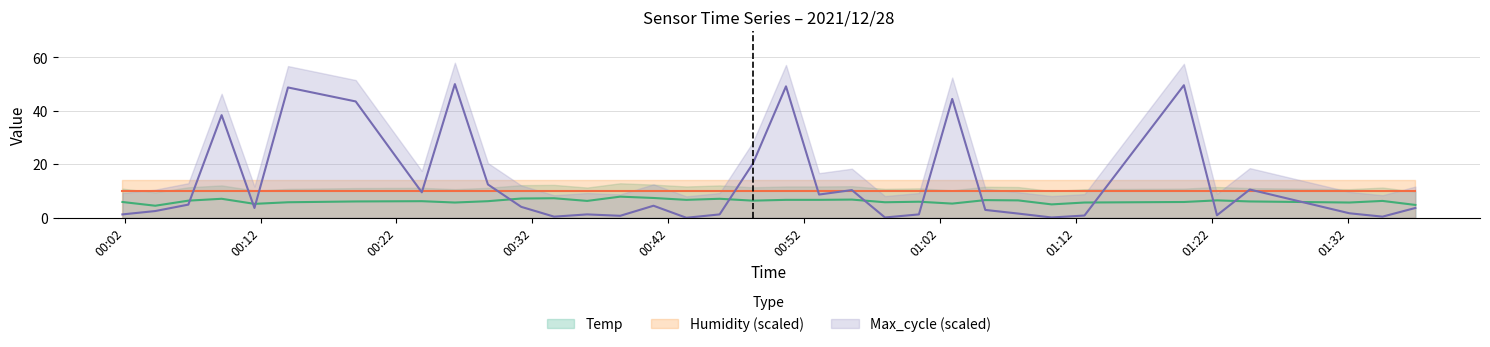

What is the value of the Temp point at the 19th from the left?

6.7